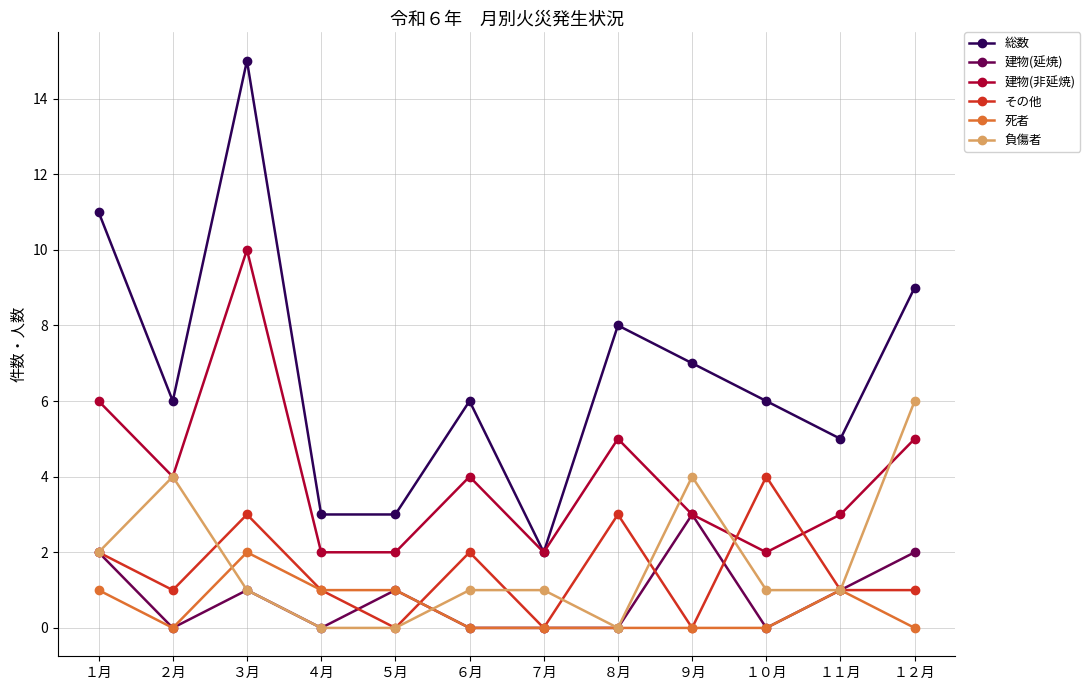

How many lines are shown in the chart?

6